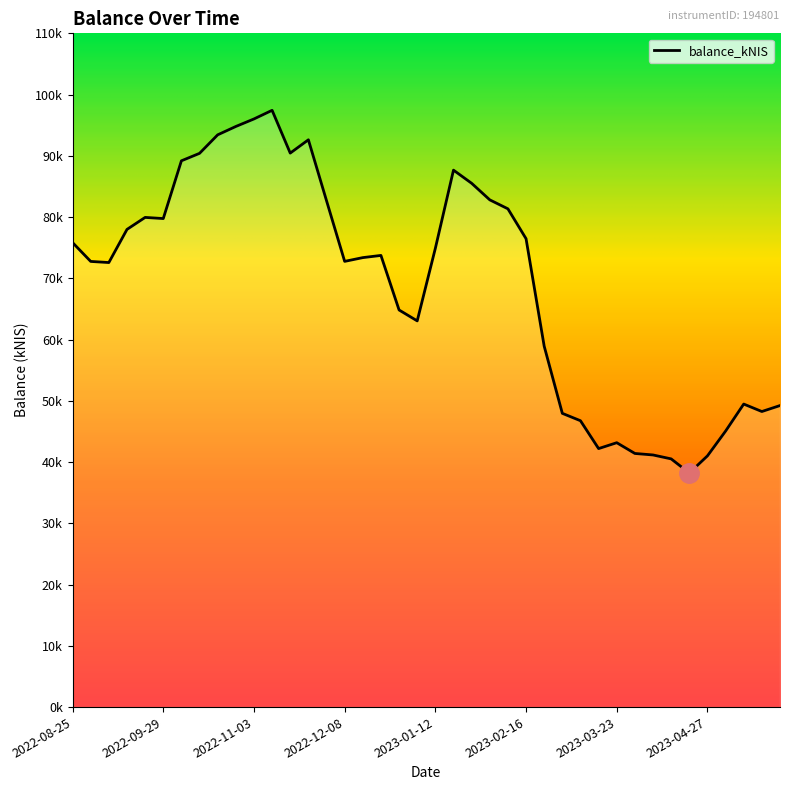

True or false: the data shows 28649.7 at 2023-03-02.

False